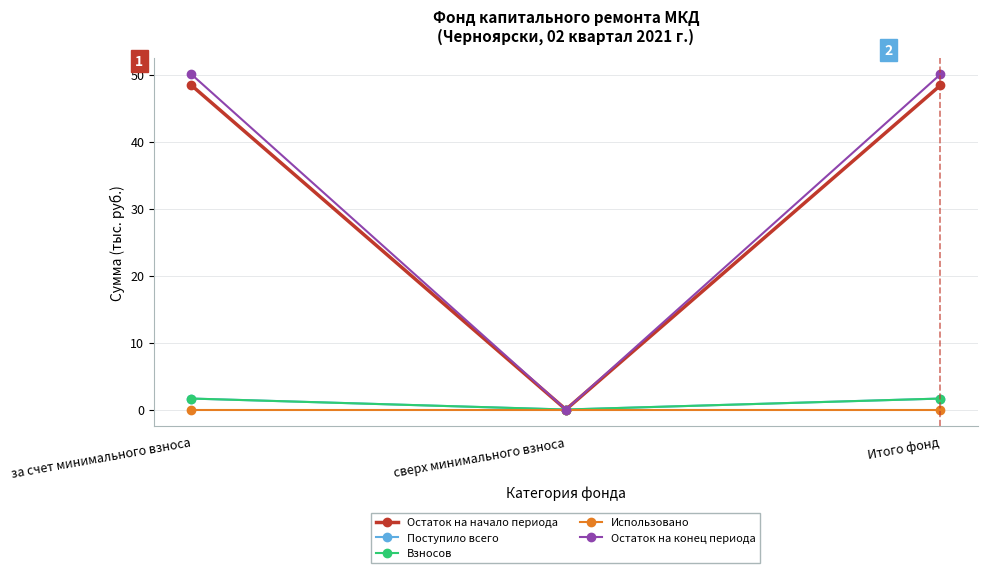

What is the sum of the Остаток на начало периода values at сверх минимального взноса and Итого фонд?

48.4